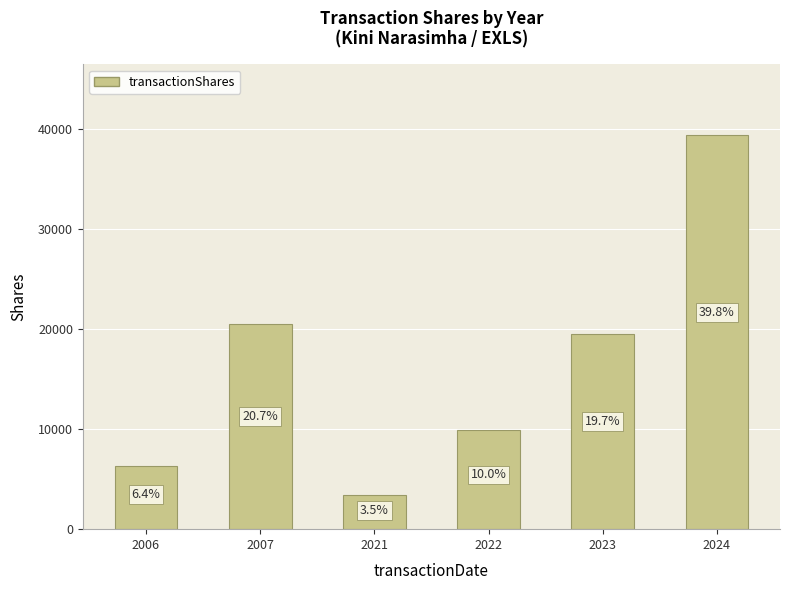

What is the change in value from 2023 to 2024?

+19843